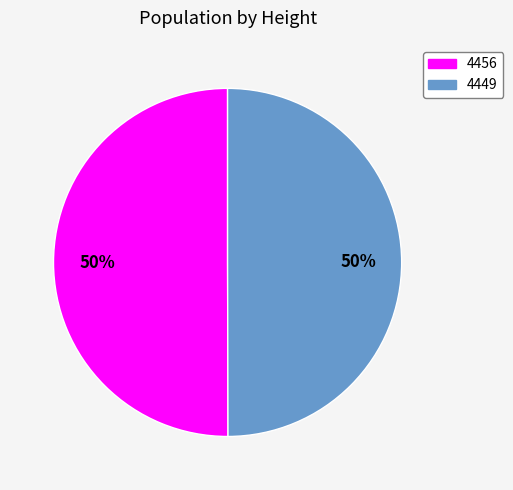

How many segments does this pie chart have?

2